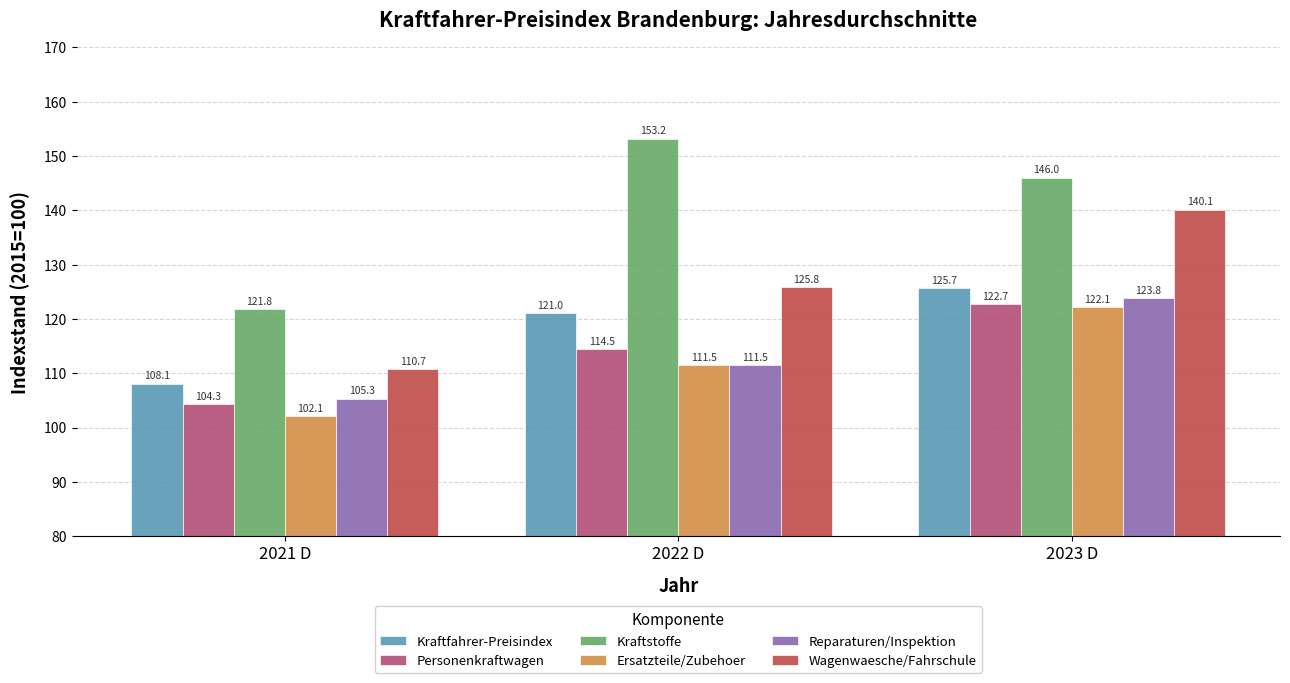

What is the approximate value of Kraftstoffe at 2022 D?

153.2